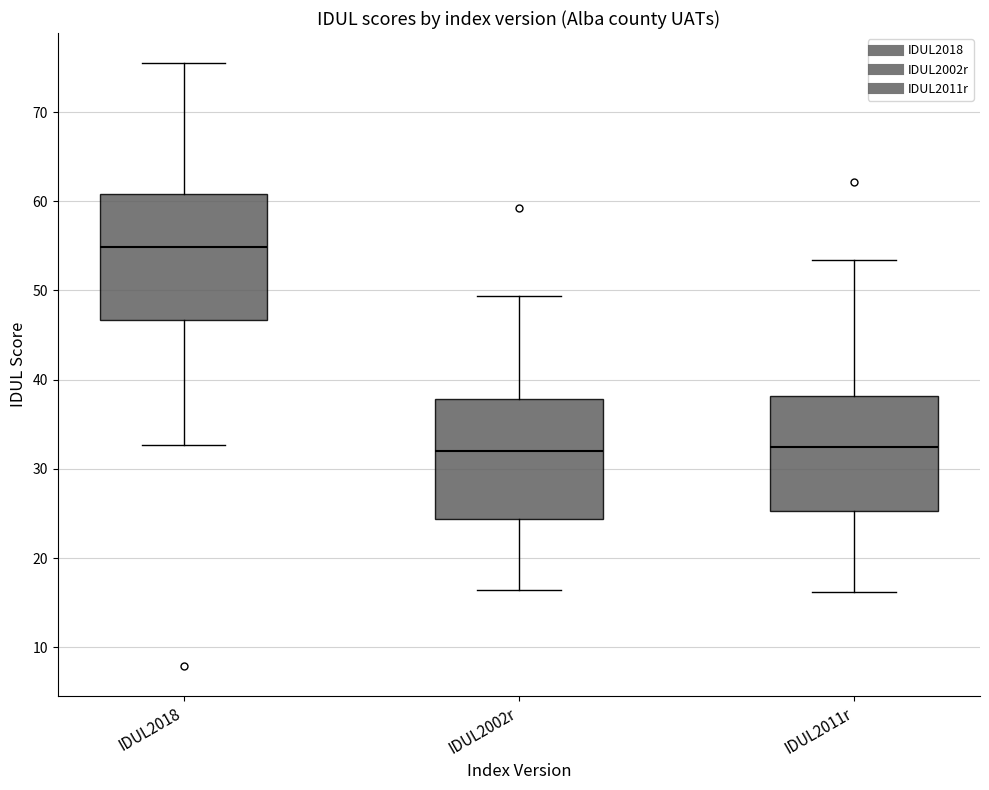

Reading left to right, transcribe this box plot: for each box, give where its median line is, the range the box spans, and where its two whiskers end, as read against the y-axis. The values are not printed on the chart, so give them approximately, as read against the axis.

IDUL2018: median 55, box 47 to 61, whiskers 33 to 75
IDUL2002r: median 32, box 24 to 38, whiskers 16 to 49
IDUL2011r: median 32, box 25 to 38, whiskers 16 to 53